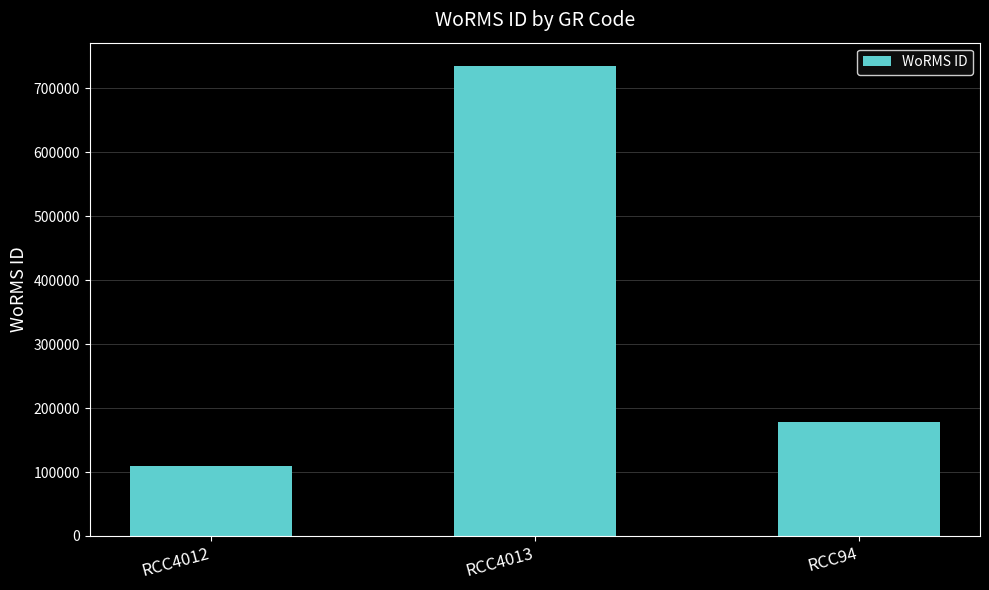

Are the bars grouped side by side (vs. stacked)?

No